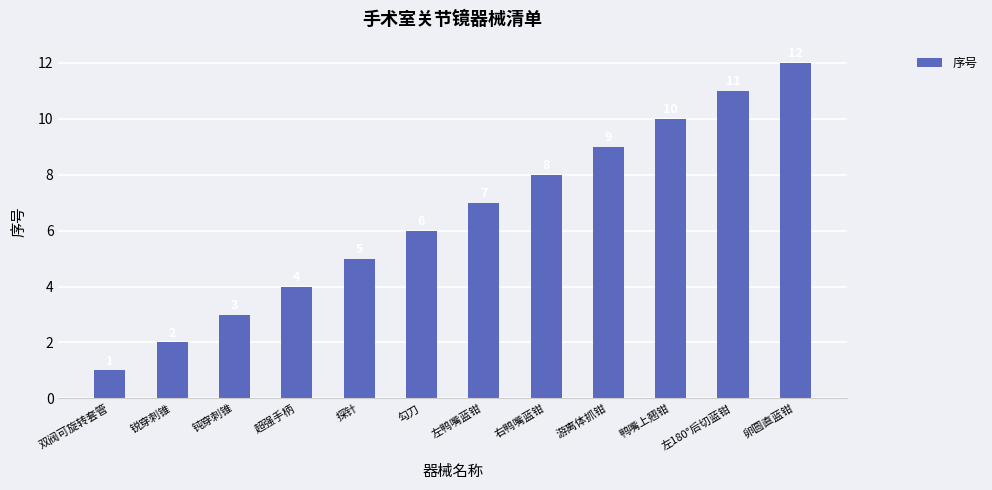

List the labels in order of value, smallest first.

双阀可旋转套管, 锐穿刺锥, 钝穿刺锥, 超强手柄, 探针, 勾刀, 左鸭嘴蓝钳, 右鸭嘴蓝钳, 游离体抓钳, 鸭嘴上翘钳, 左180°后切蓝钳, 卵圆直蓝钳